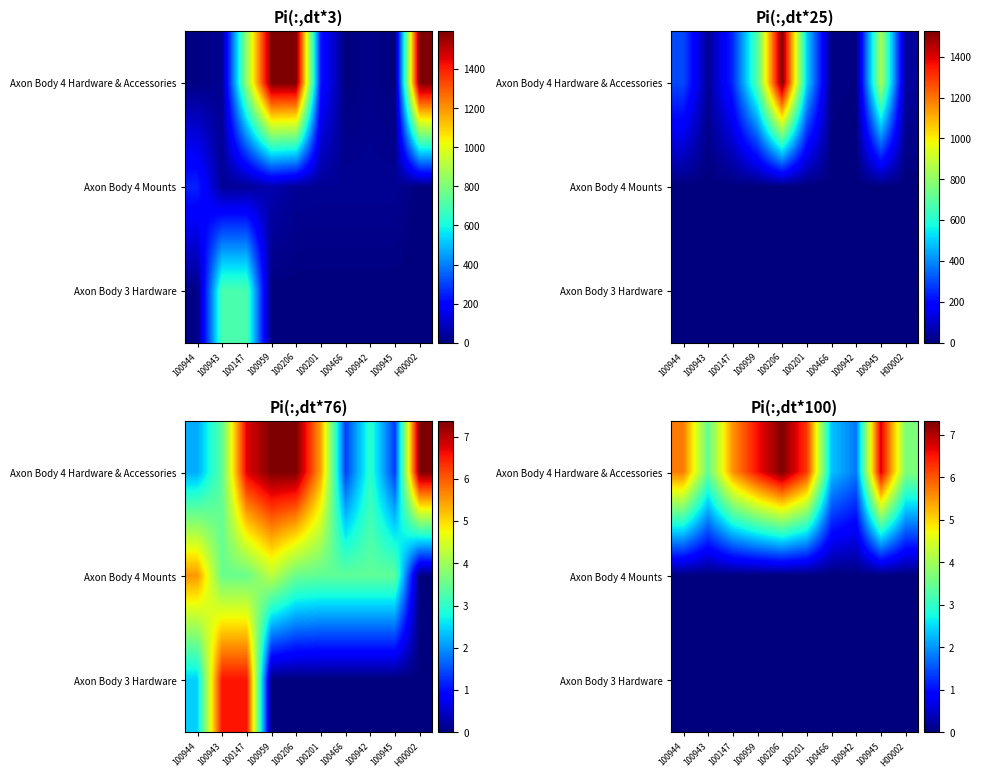

Which has a higher value, 100945 or 100943?

100945